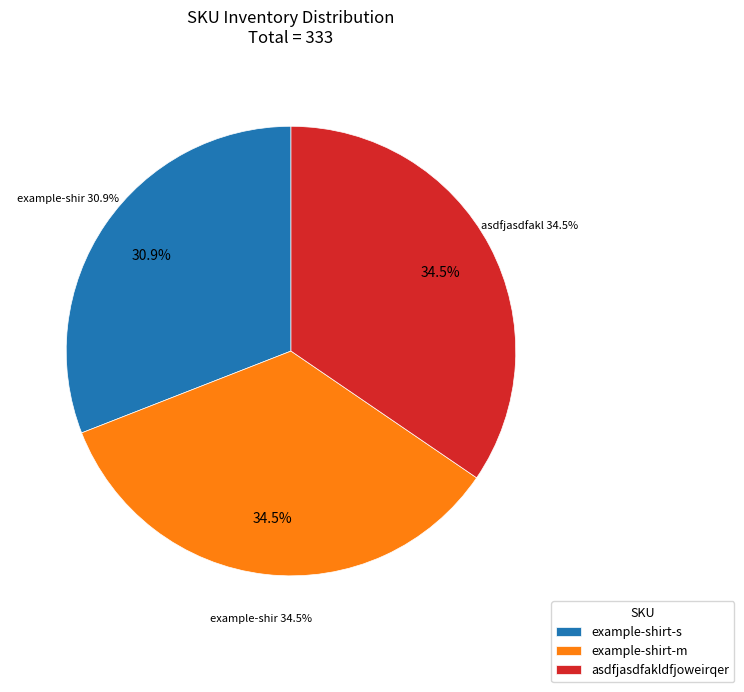

Which has a higher value, example-shirt-s or asdfjasdfakldfjoweirqer?

asdfjasdfakldfjoweirqer